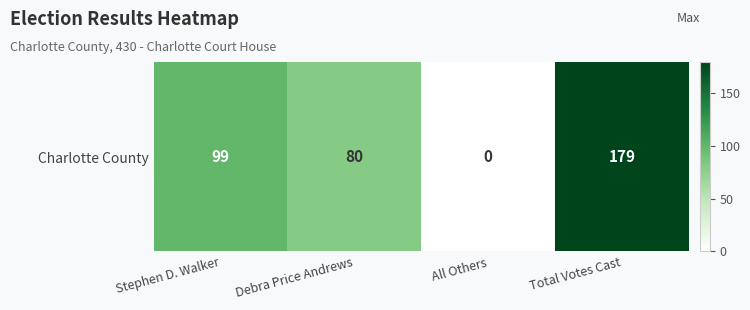

At which label is the value closest to 89?

Debra Price Andrews